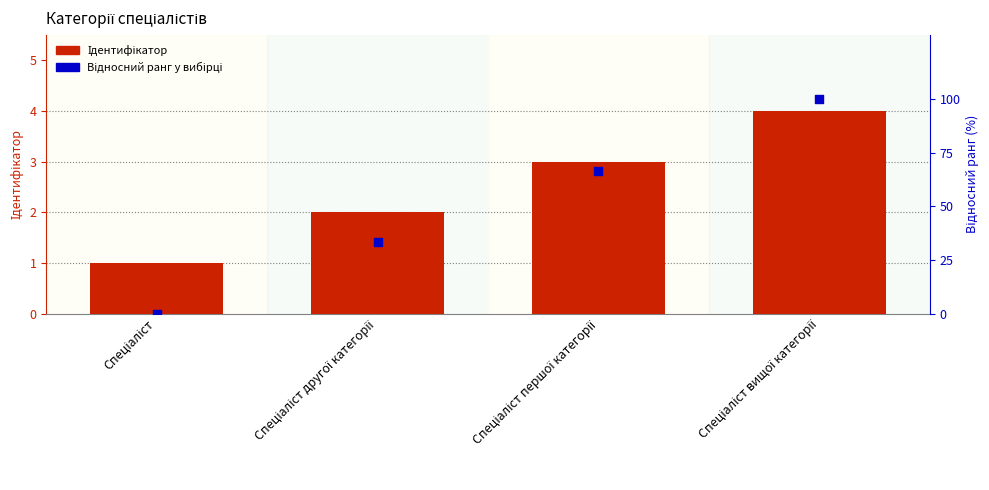

At how many categories does at least one series exceed 23?

3